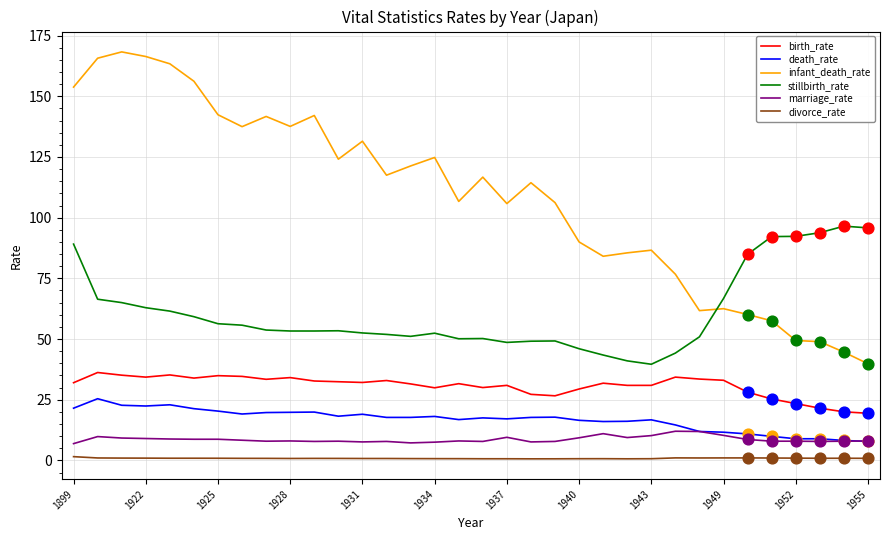

Which series has the largest total across all categories?

infant_death_rate